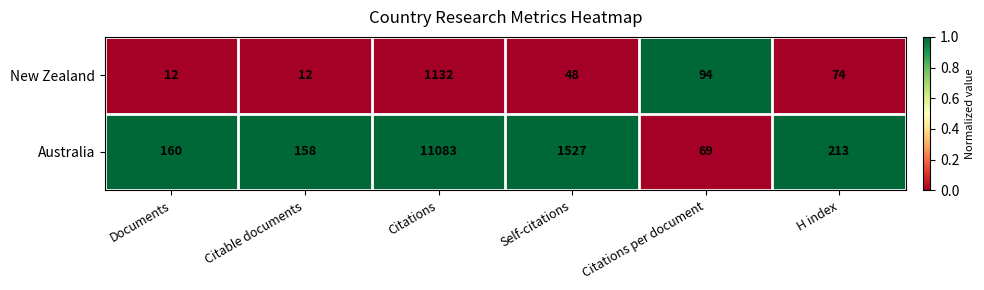

How many data points in New Zealand are less than 74?

3